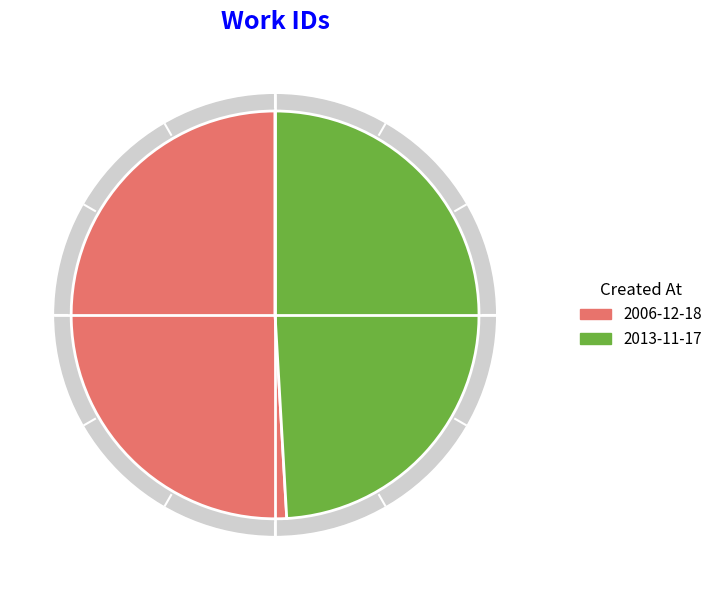

What percentage is the 2006-12-18 slice, to the nearest percent?

51%